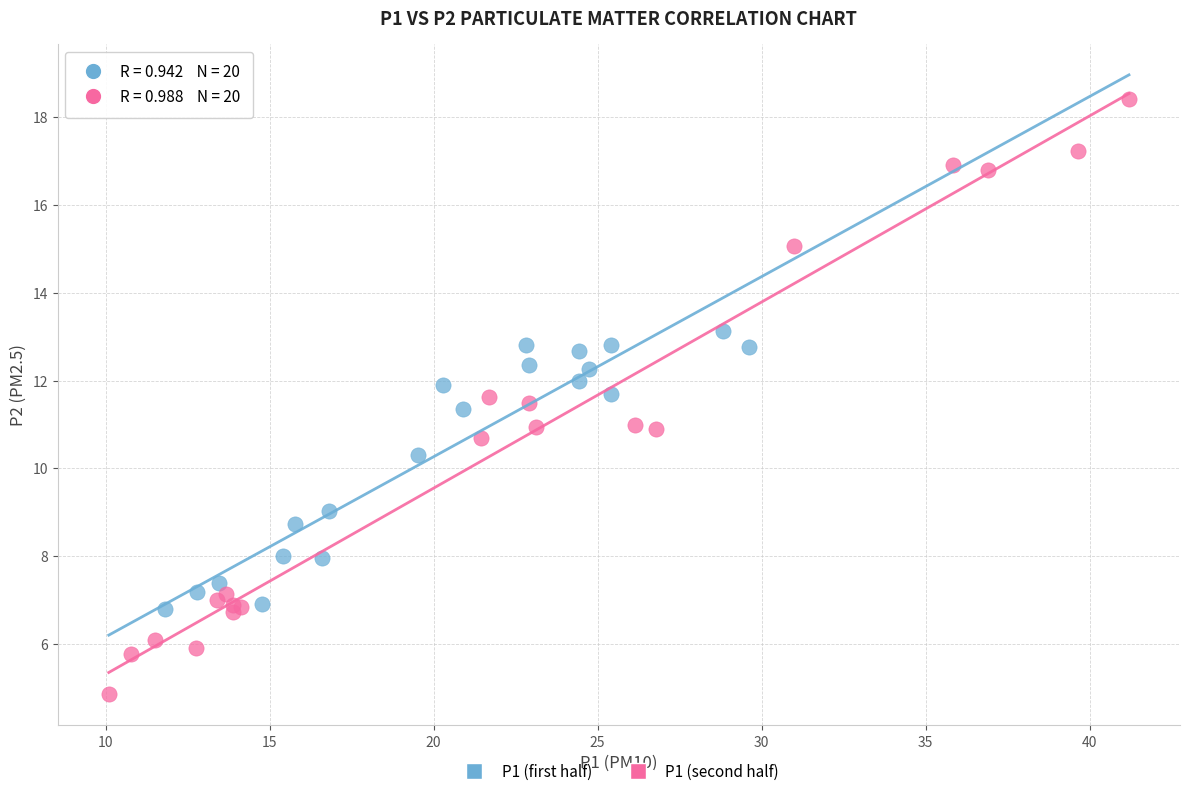

What are all the series names shown in the legend?

P1 (first half), P1 (second half)